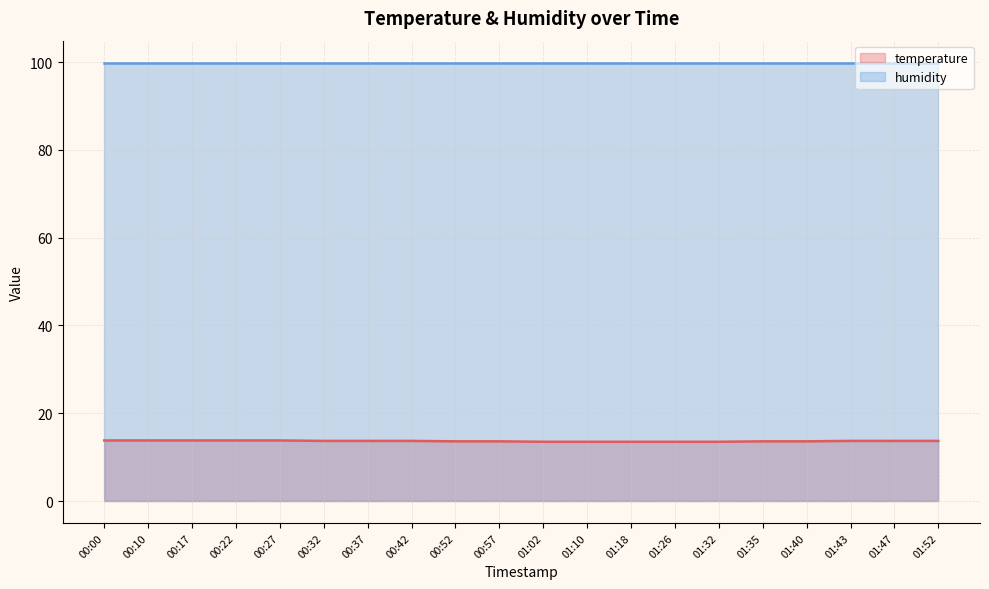

Reading left to right, extract all data points from this chart.

00:00=13.8	00:10=13.8	00:17=13.8	00:22=13.8	00:27=13.8	00:32=13.7	00:37=13.7	00:42=13.7	00:52=13.6	00:57=13.6	01:02=13.5	01:10=13.5	01:18=13.5	01:26=13.5	01:32=13.5	01:35=13.6	01:40=13.6	01:43=13.7	01:47=13.7	01:52=13.7